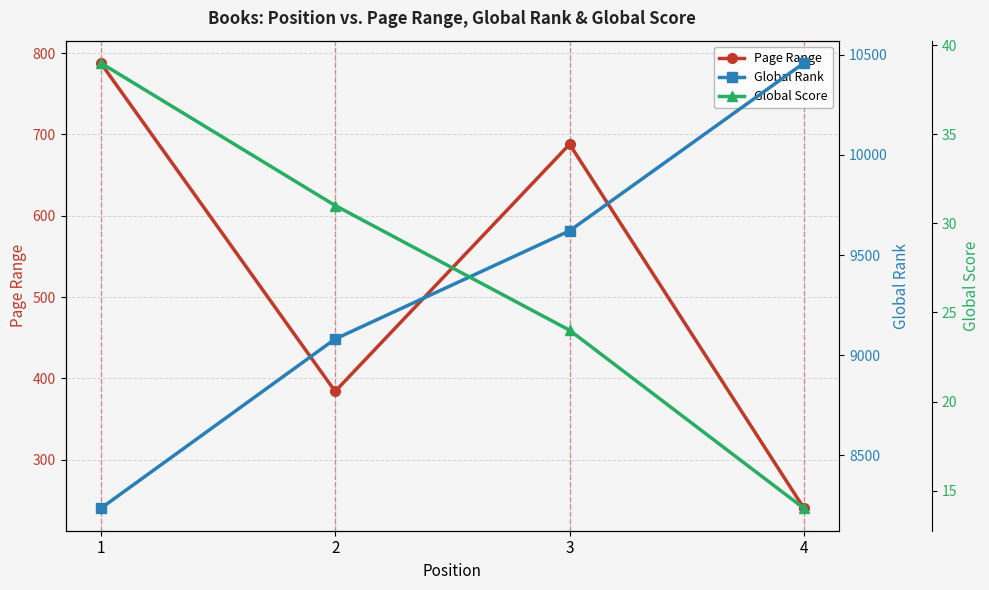

True or false: Page Range has more than 1 points higher than both neighbors.

False